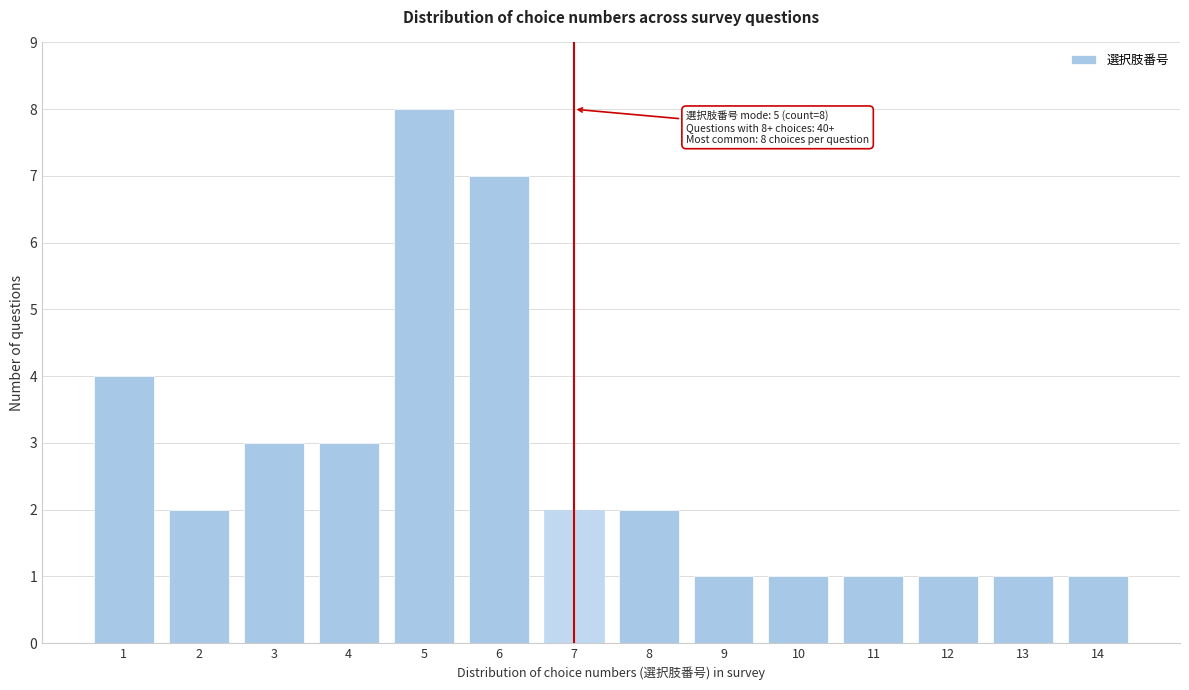

Reading left to right, transcribe all the data shown in this chart.

4	2	3	3	8	7	2	2	1	1	1	1	1	1